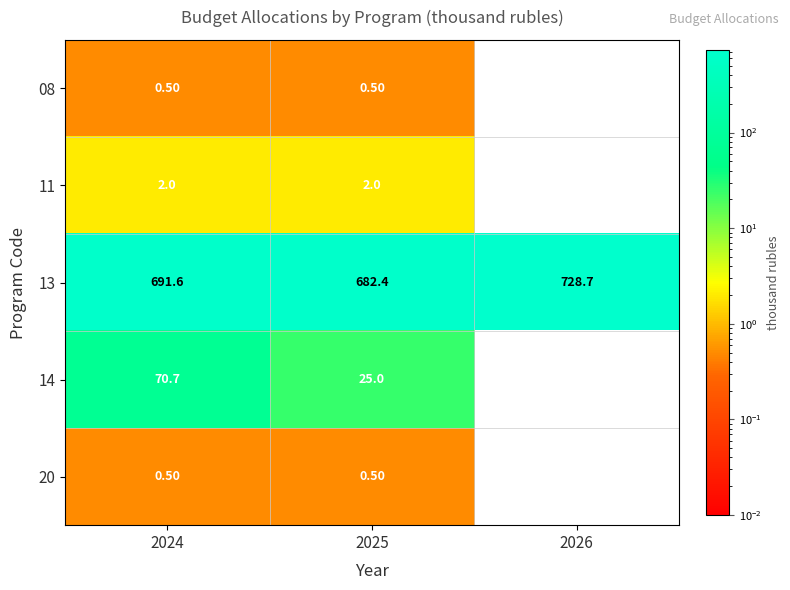

At how many categories does at least one series exceed 138?

3